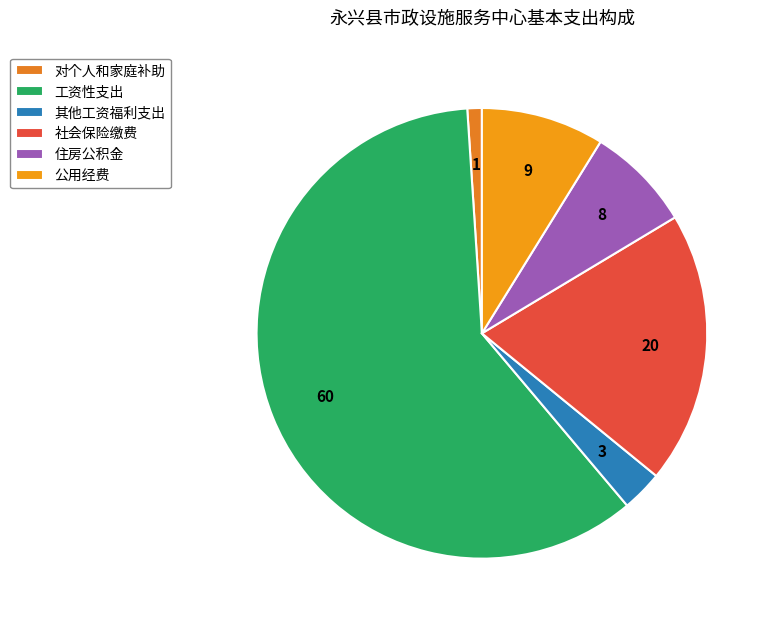

To the nearest percent, what percentage of the pie is 其他工资福利支出?

3%